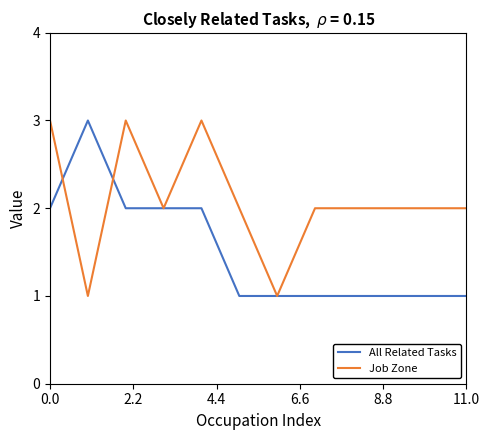

Which series has the largest total across all categories?

Job Zone